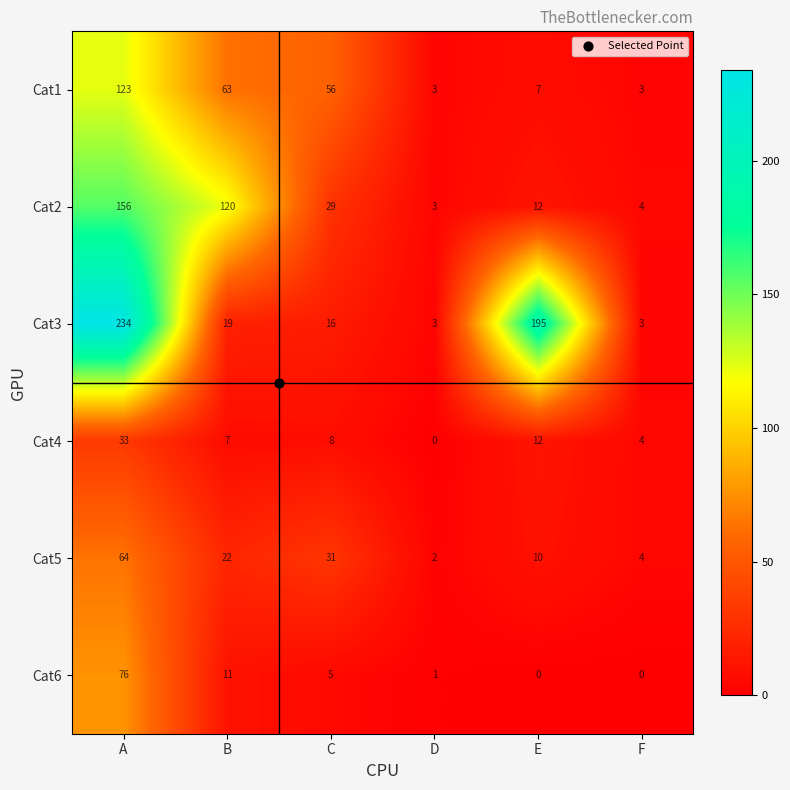

Which category has the lowest value in the Cat2 series?

D